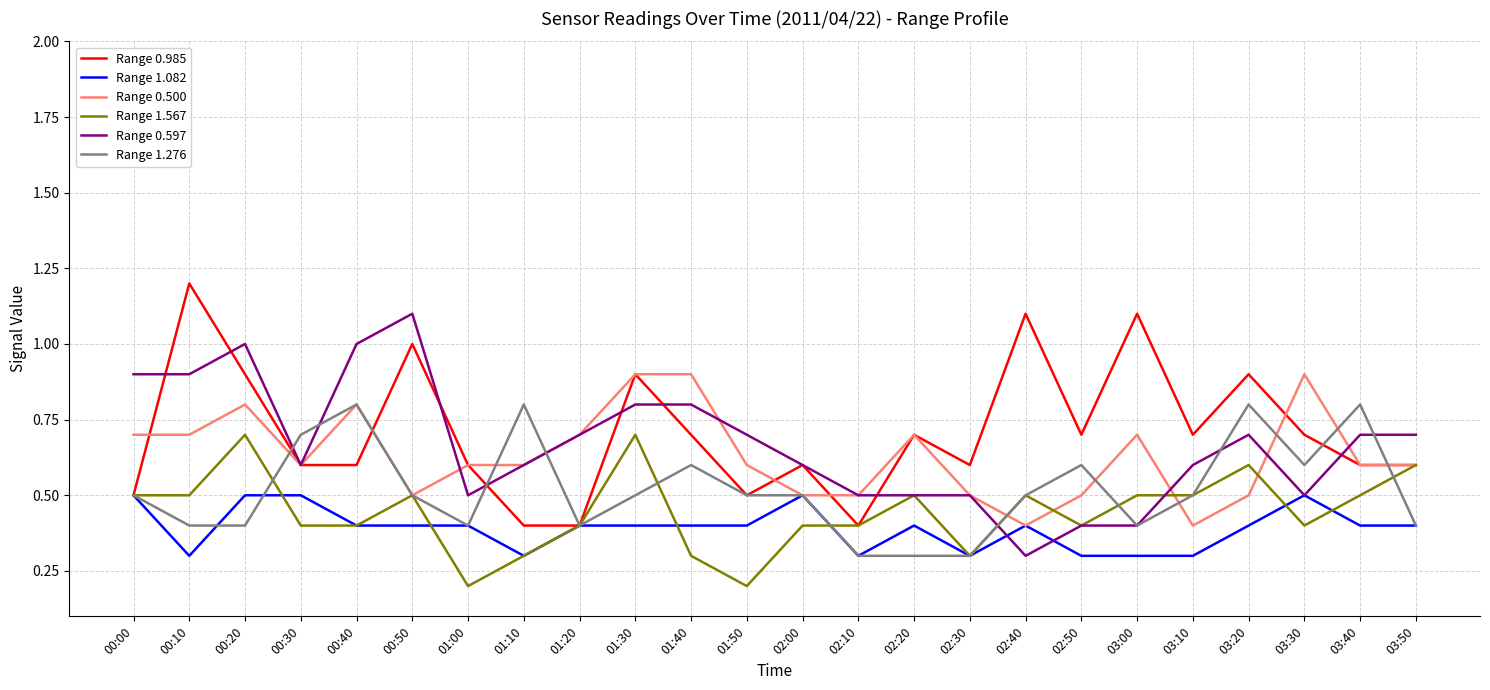

List the series in order of their peak value, lowest first.

Range 1.082, Range 1.567, Range 1.276, Range 0.500, Range 0.597, Range 0.985